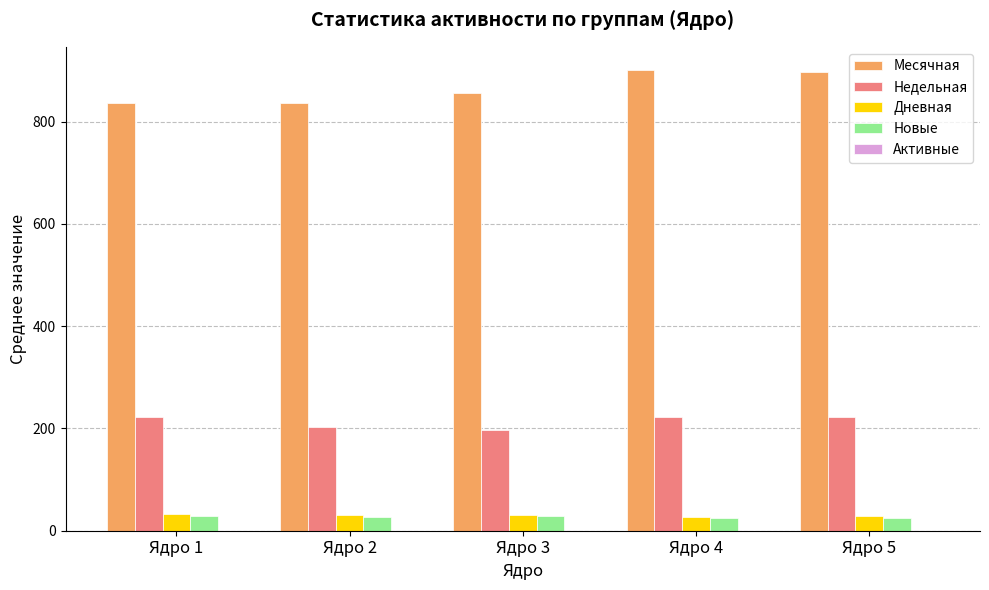

What is the sum of all Новые values?

133.6